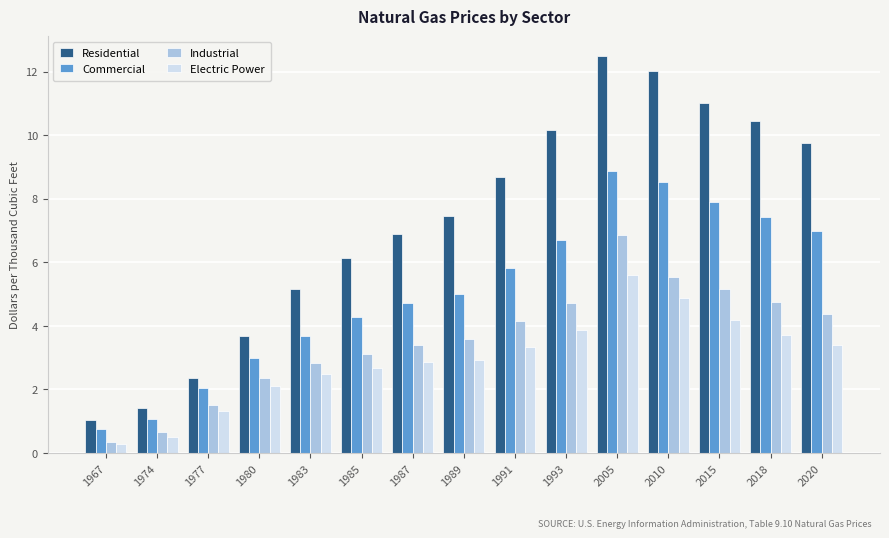

How many data points does each series have?

15